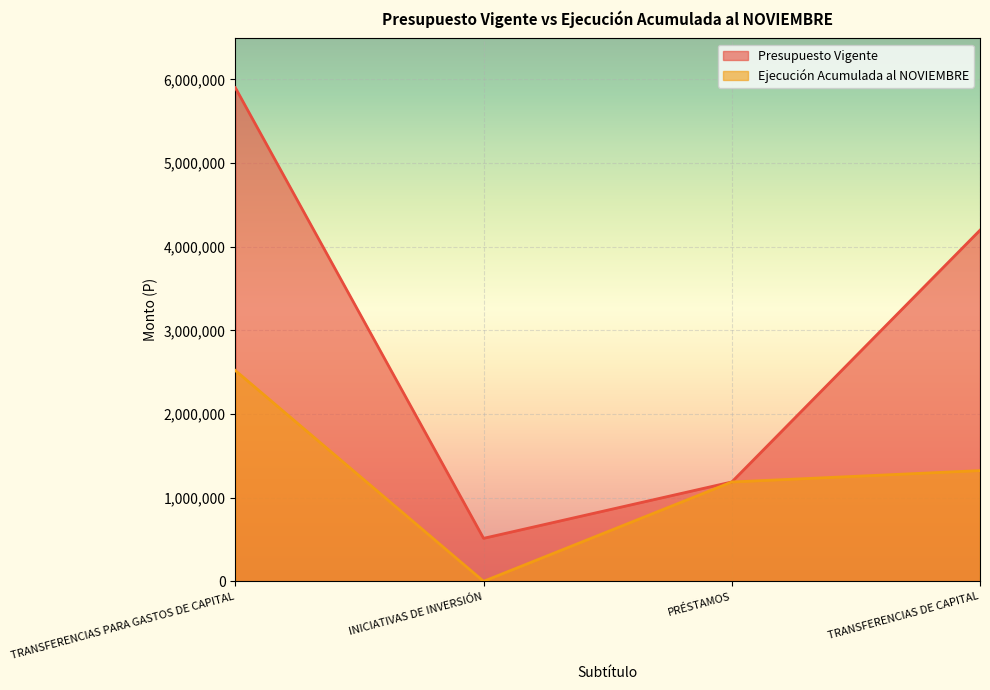

True or false: Ejecución Acumulada al NOVIEMBRE has more than 1 points higher than both neighbors.

False